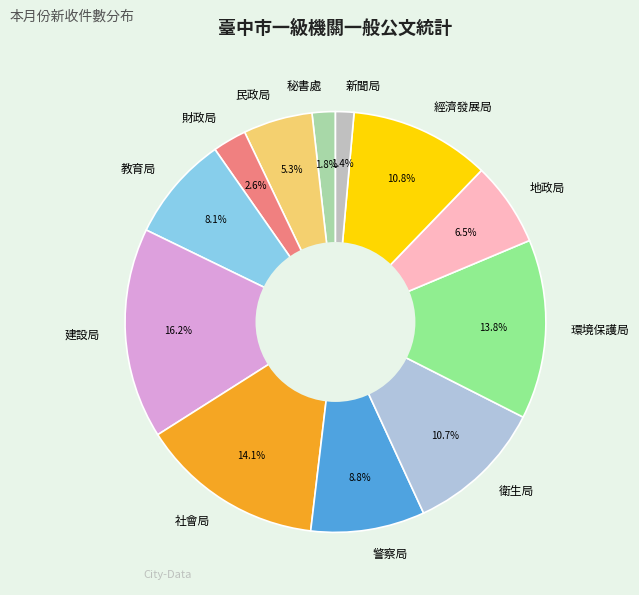

To the nearest percent, what is the average slice percentage?

8%